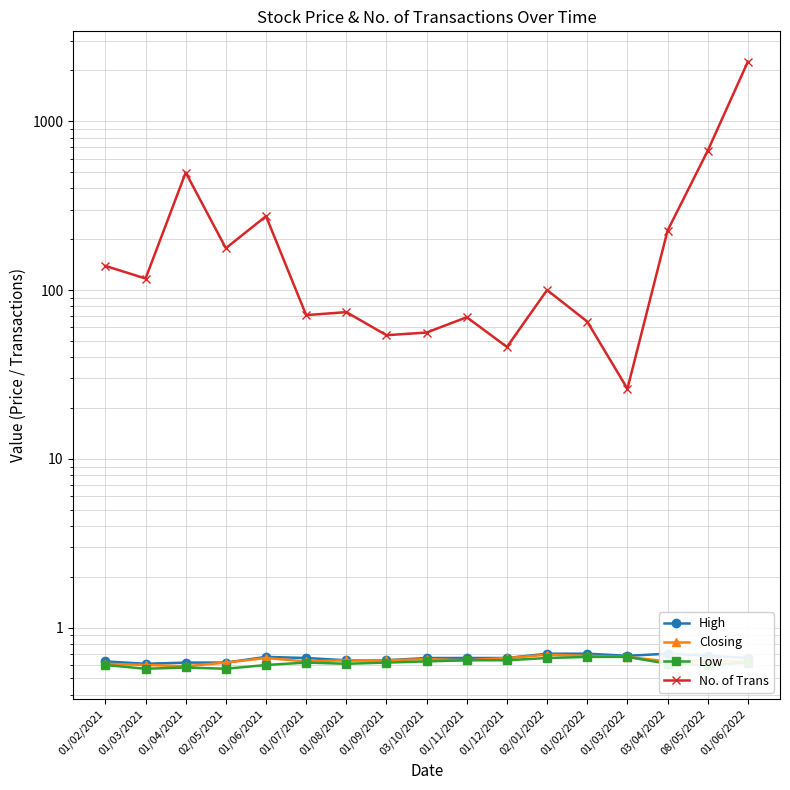

What is the smallest value displayed?

0.6